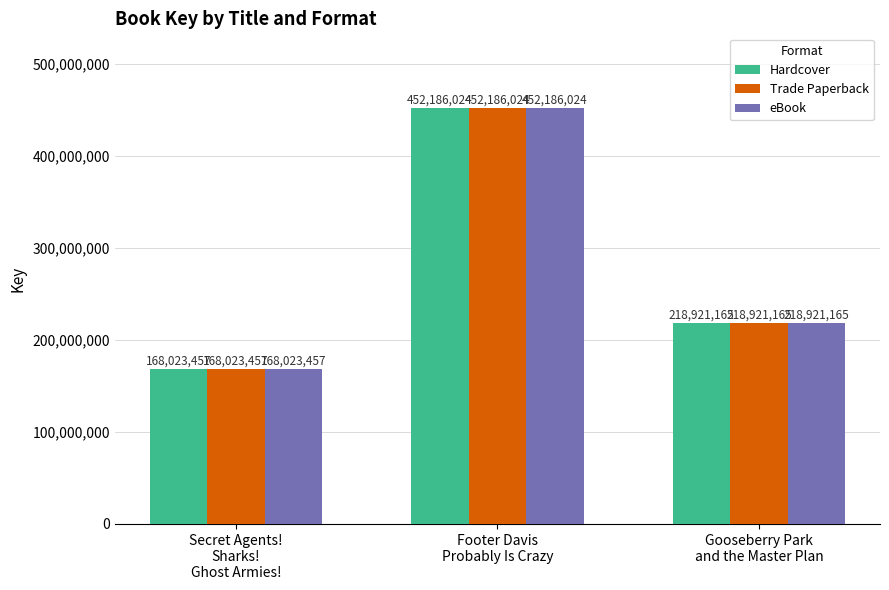

Is it true that Trade Paperback equals 284606971 at Secret Agents!
Sharks!
Ghost Armies!?

False